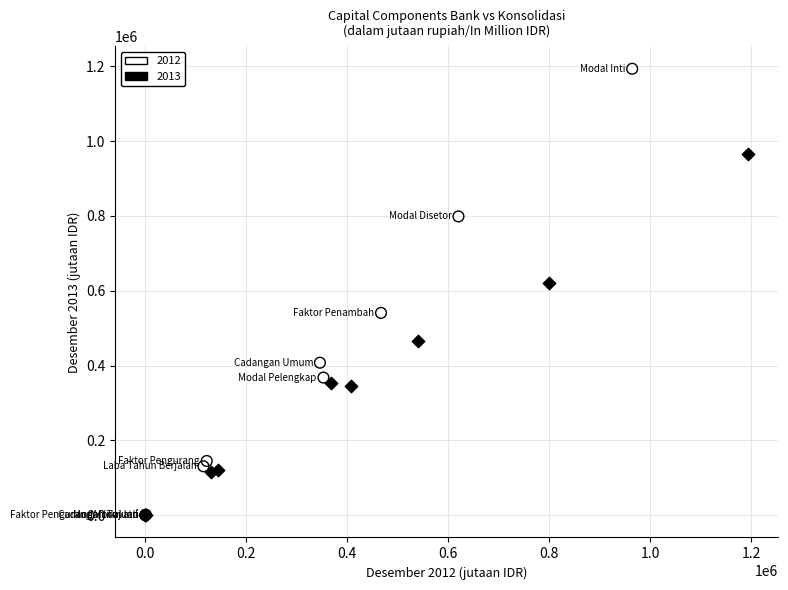

Which series has the largest Y range (max minus min)?

2012